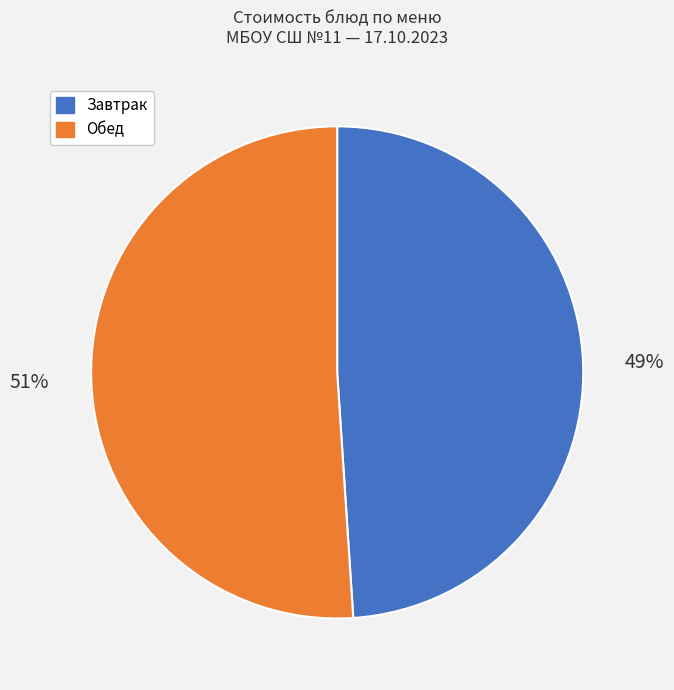

True or false: Завтрак accounts for 49% of the total.

True